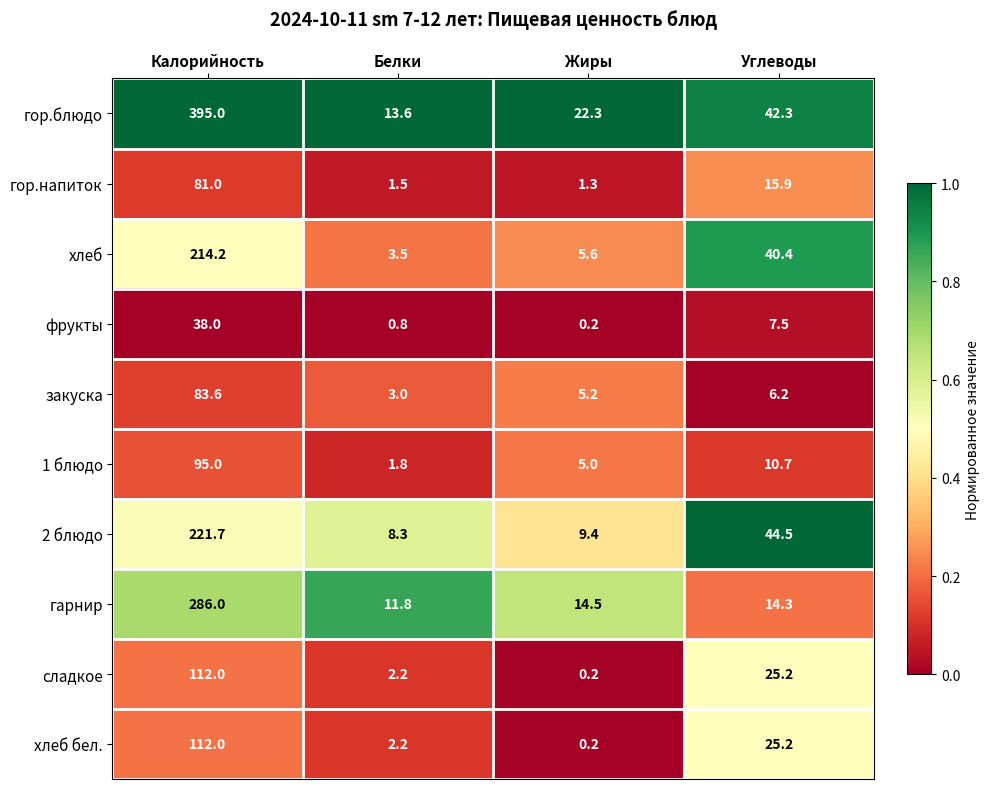

How many categories are shown in the chart?

4